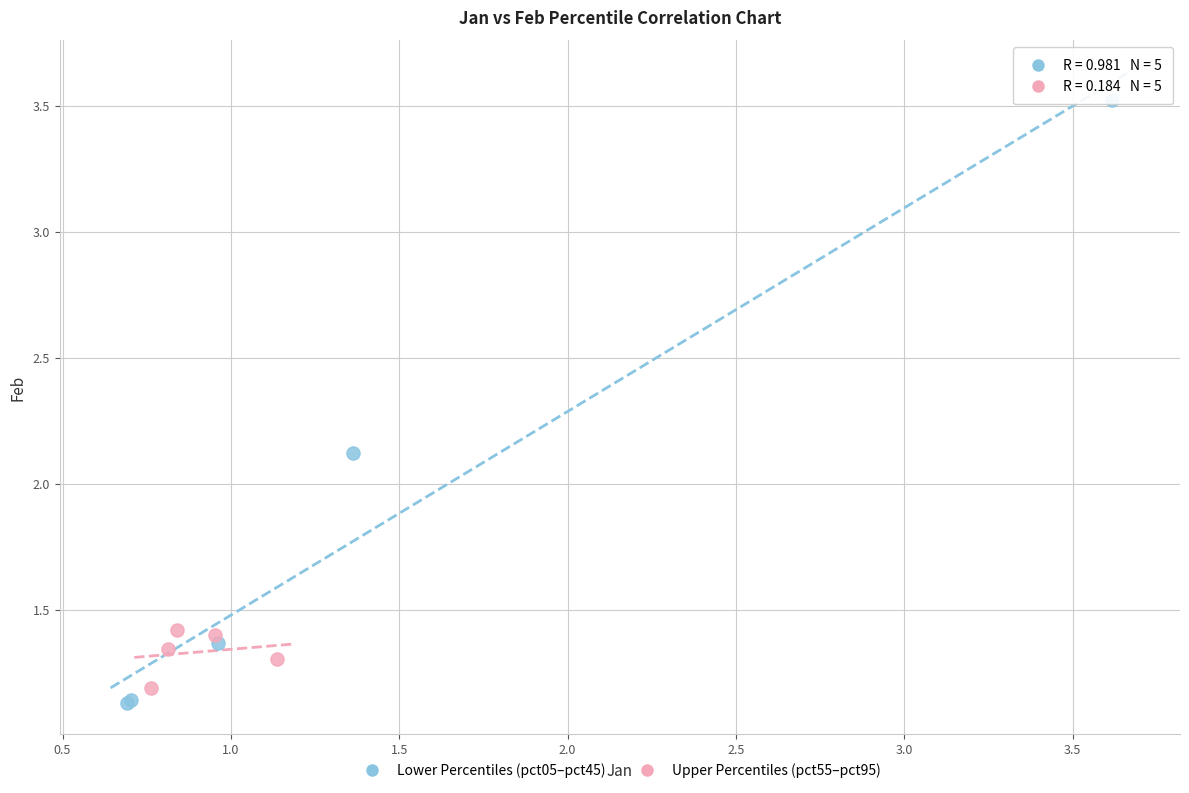

Which series reaches the minimum Y coordinate?

Lower Percentiles (pct05–pct45)